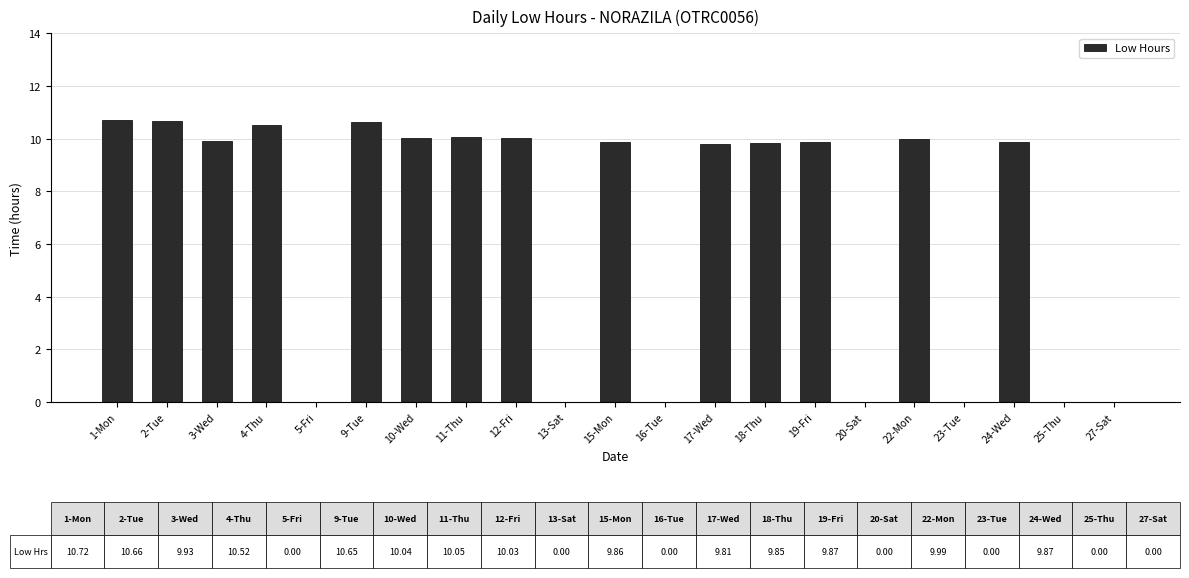

The chart shows a value of 9.9 at 19-Fri. True or false?

True